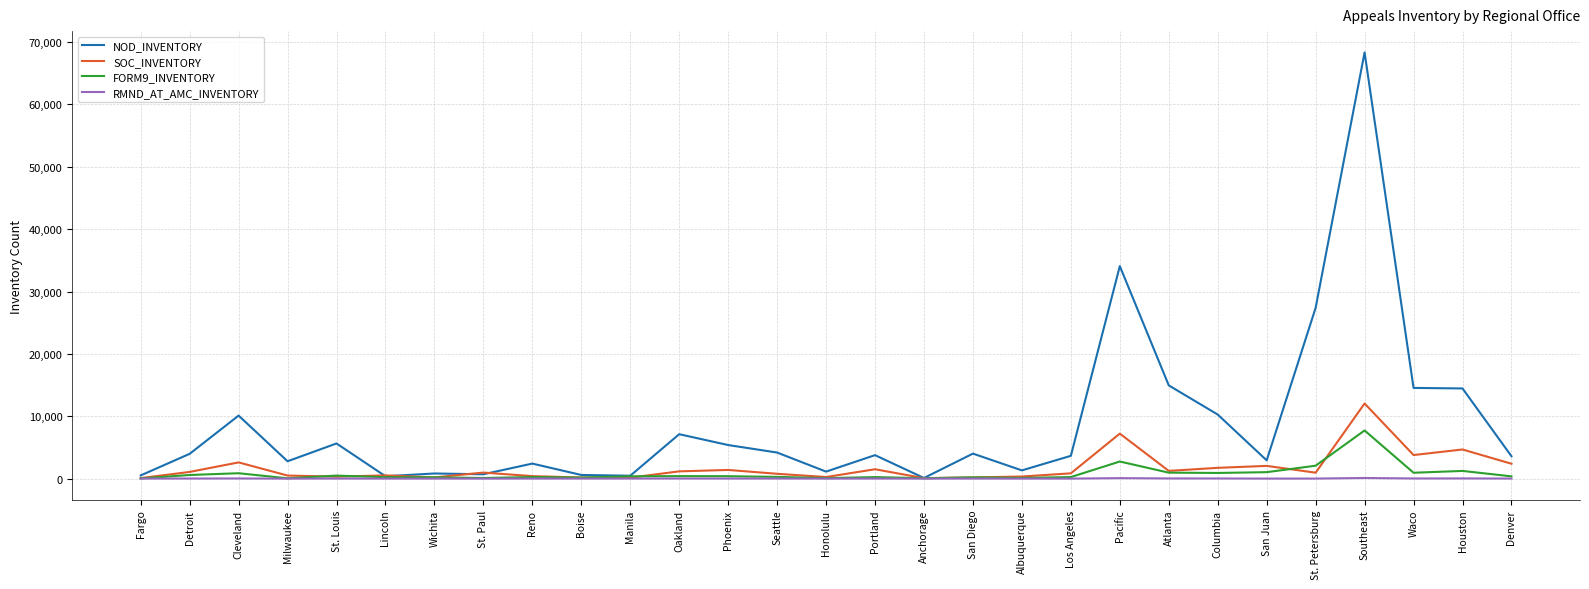

What is the maximum value shown in the chart?

68343